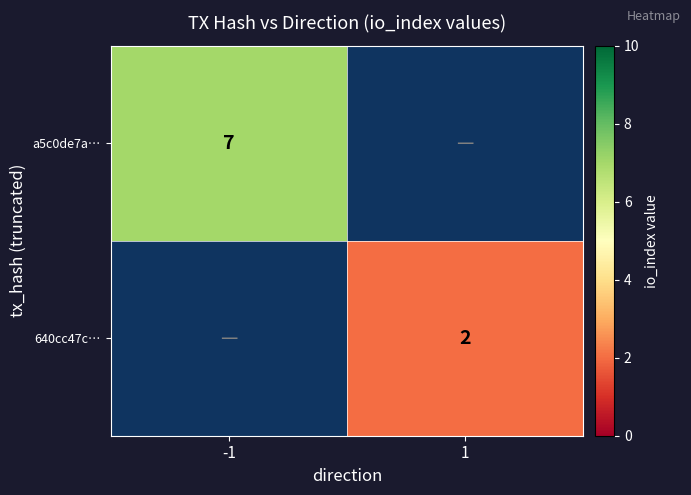

The 640cc47c… series shows 3 at 1. True or false?

False